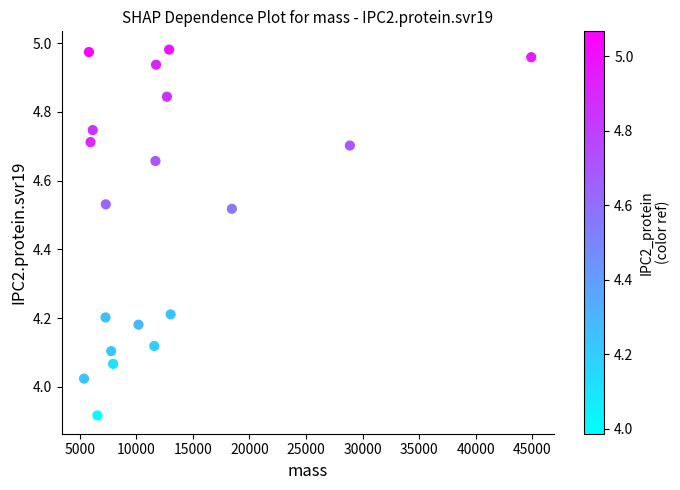

What is the range of X values (max minus min)?

39550.5